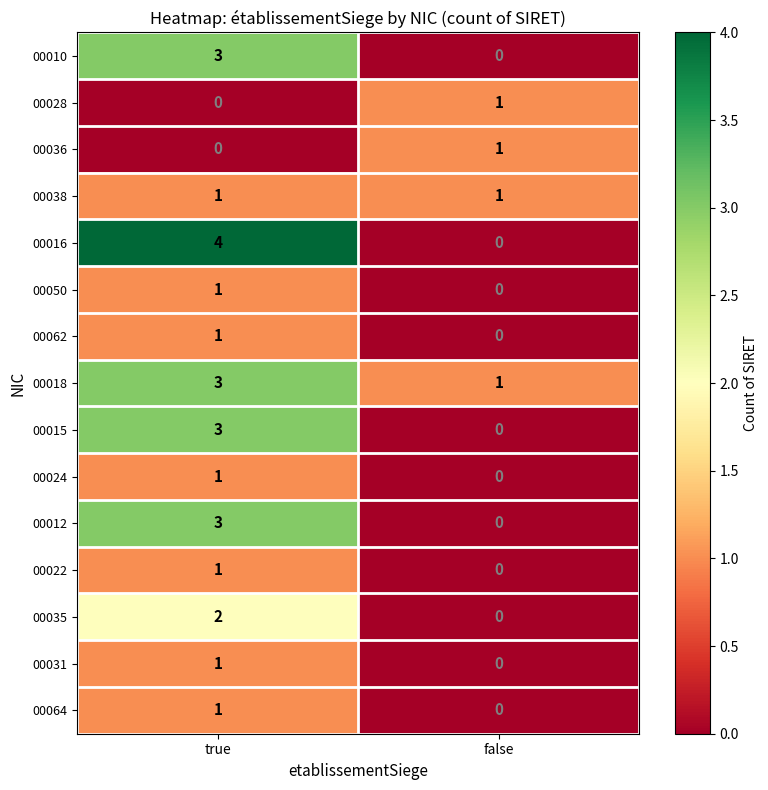

Reading left to right, what are all the values shown in this chart?

00010: 3	0
00028: 0	1
00036: 0	1
00038: 1	1
00016: 4	0
00050: 1	0
00062: 1	0
00018: 3	1
00015: 3	0
00024: 1	0
00012: 3	0
00022: 1	0
00035: 2	0
00031: 1	0
00064: 1	0